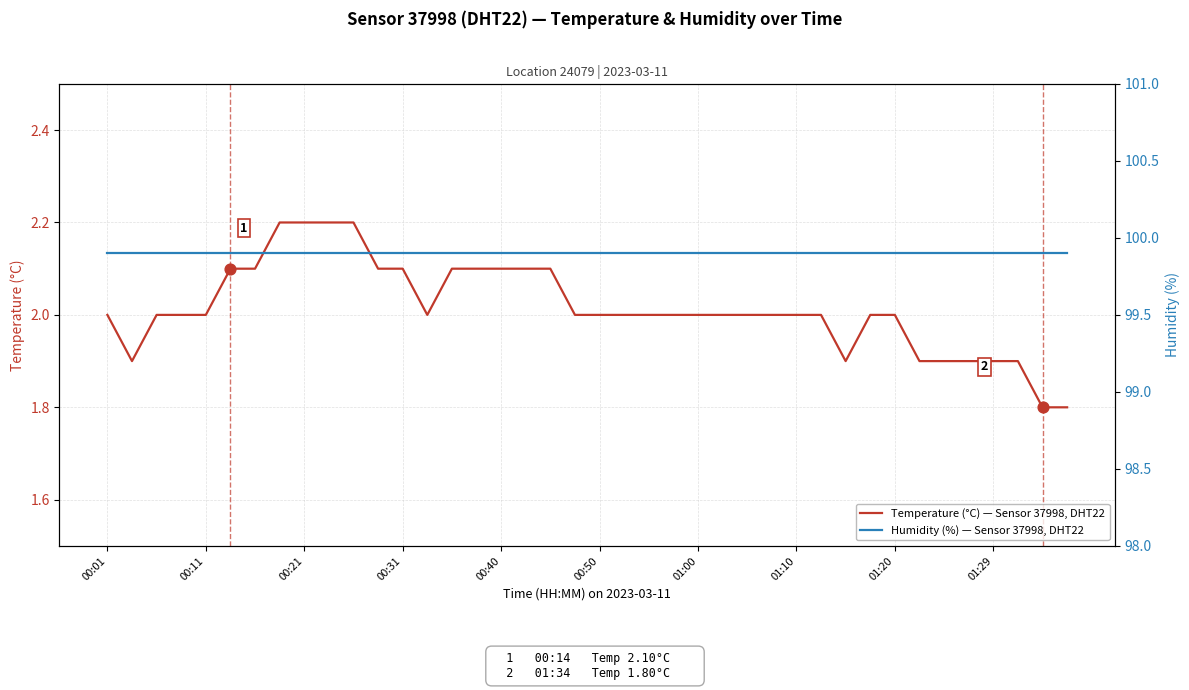

Which series reaches the minimum Y coordinate?

Temperature (°C) — Sensor 37998, DHT22